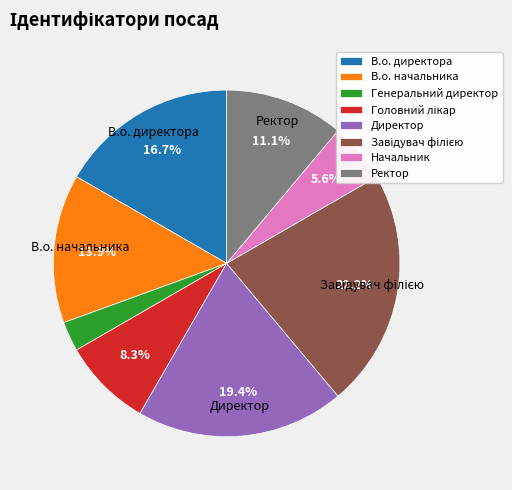

Count the number of slices in the pie.

8